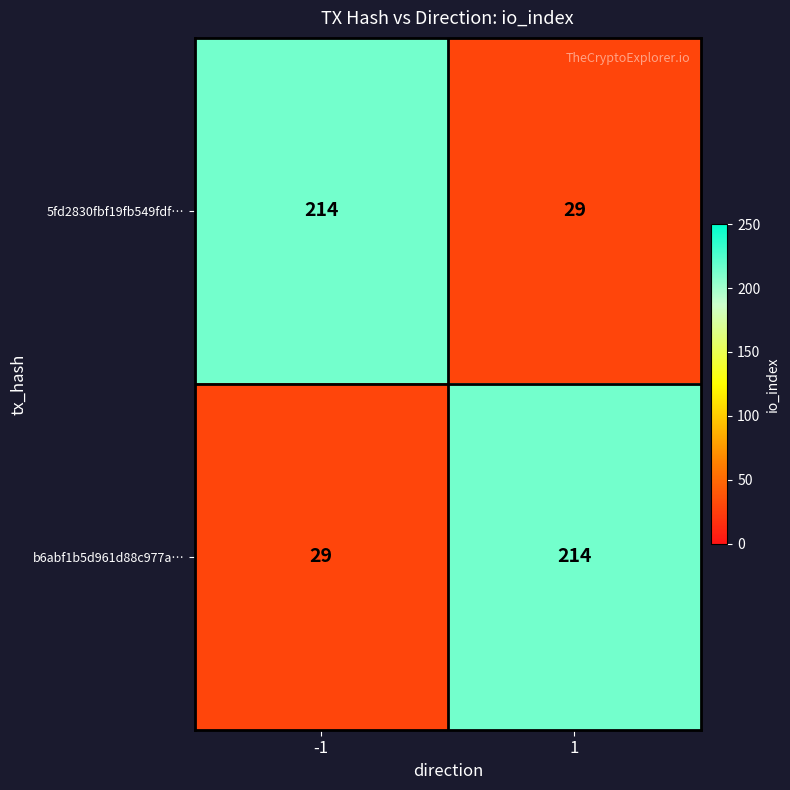

What is the spread (max minus min) of values at -1?

185